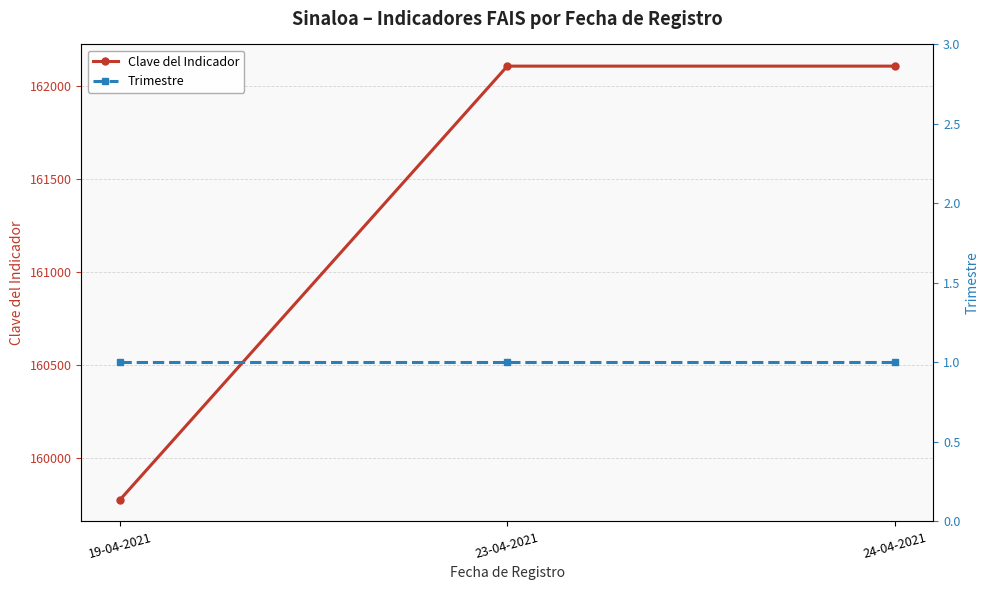

What are all the series names shown in the legend?

Clave del Indicador, Trimestre